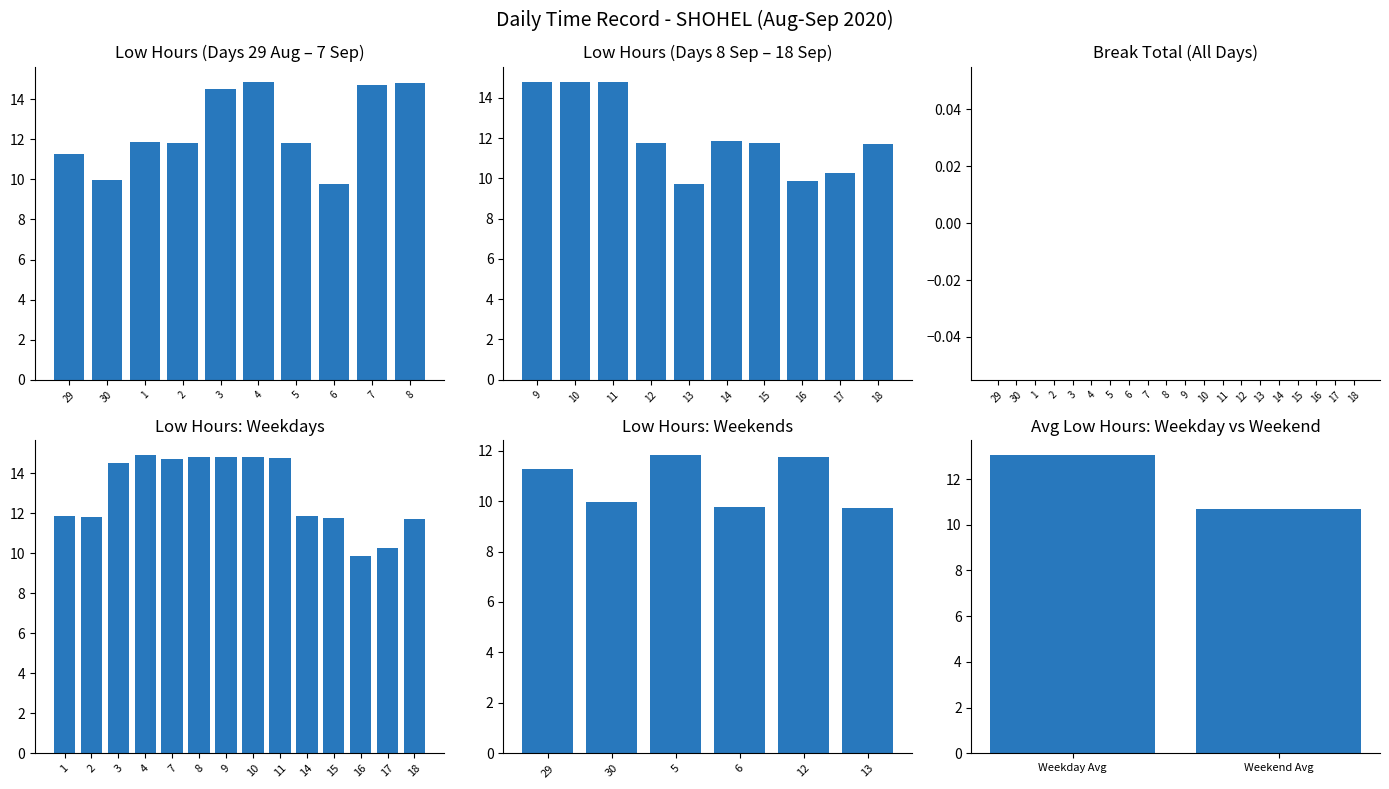

Rank the series at 11 from highest to lowest value.

low_hours, break_total